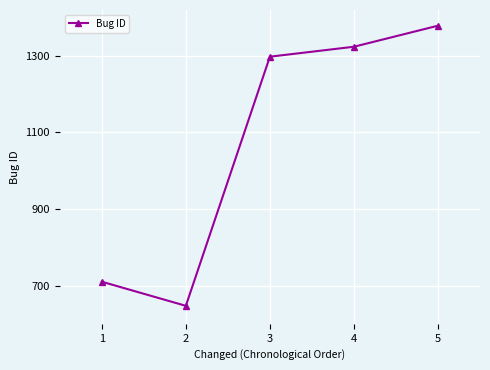

Which has a higher value, 2 or 3?

3